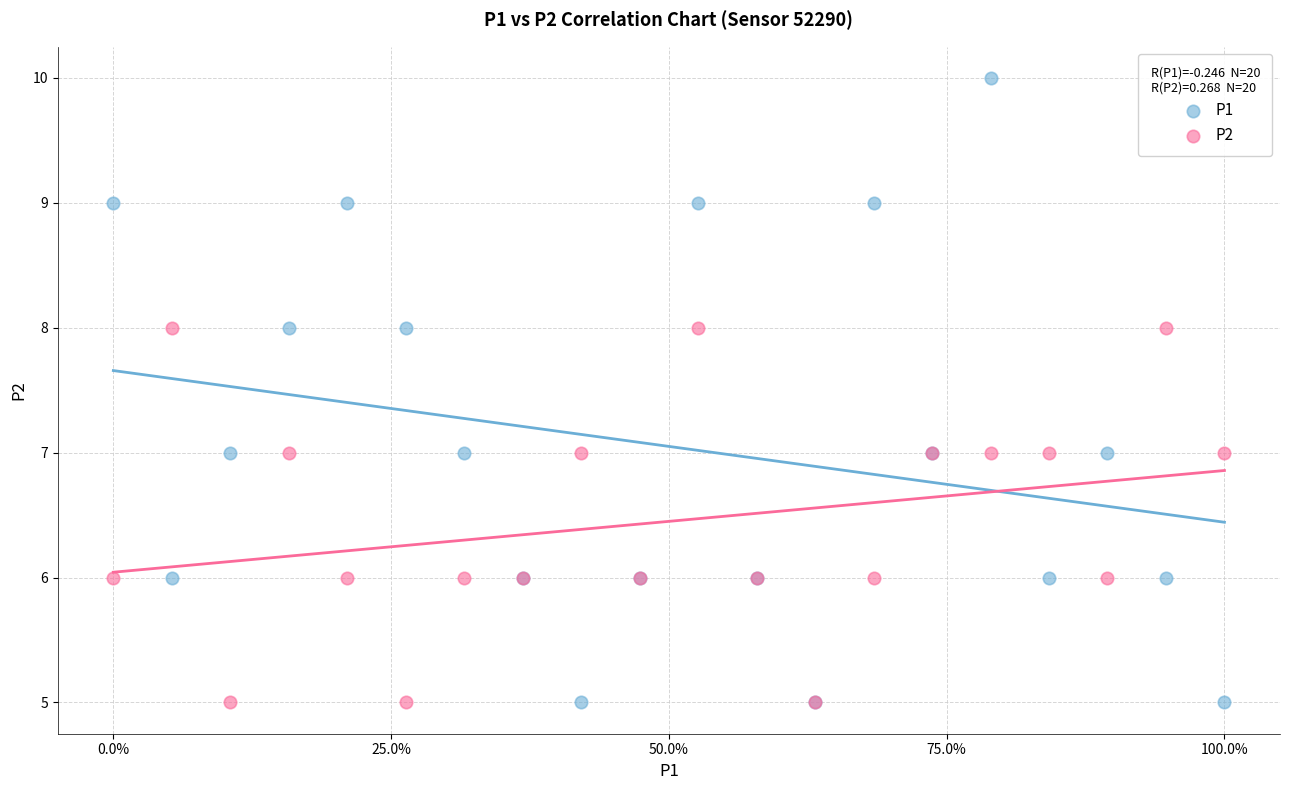

Which series has the widest spread of Y values?

P1